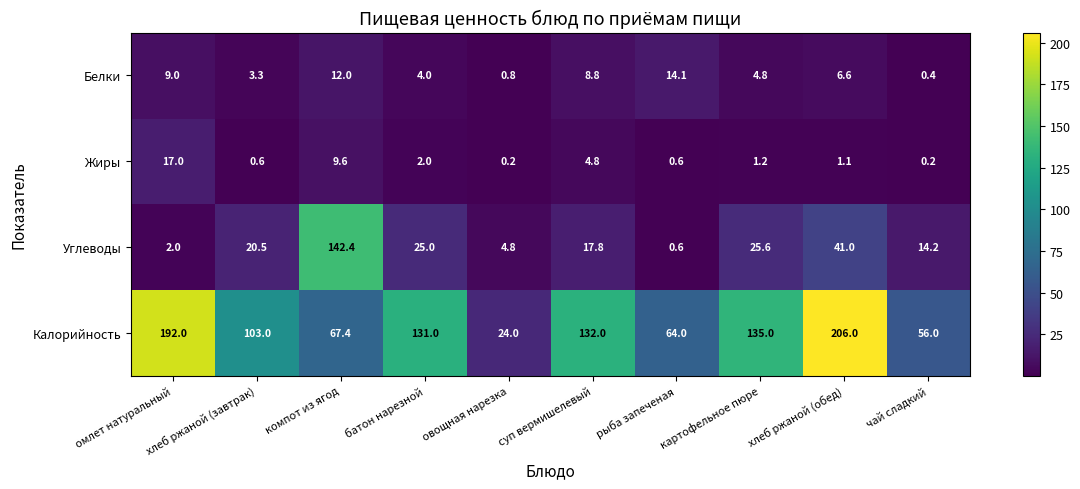

List the labels in order of Калорийность value, largest first.

хлеб ржаной (обед), омлет натуральный, картофельное пюре, суп вермишелевый, батон нарезной, хлеб ржаной (завтрак), компот из ягод, рыба запеченая, чай сладкий, овощная нарезка